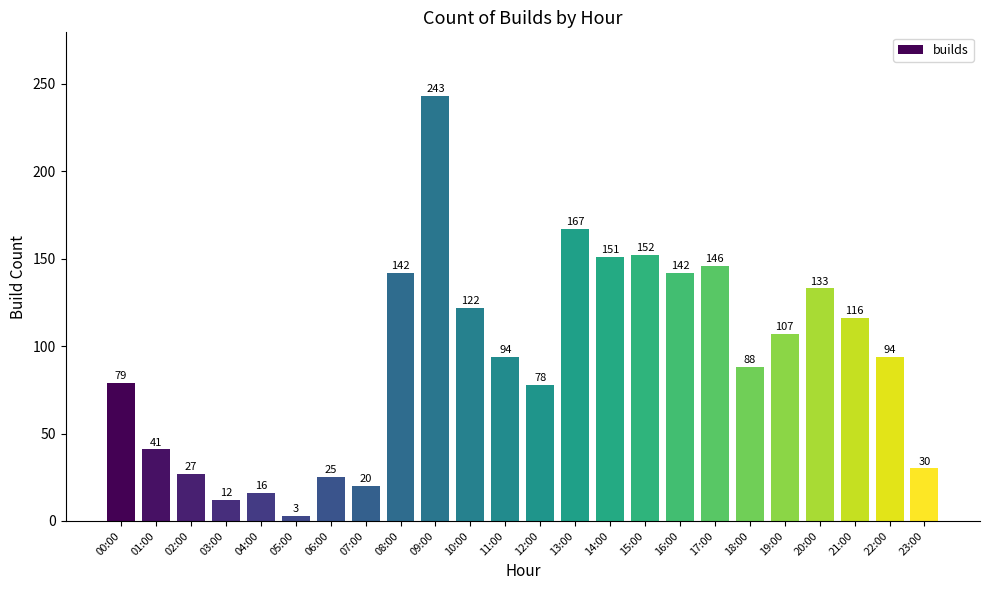

What is the change in value from 04:00 to 06:00?

+9